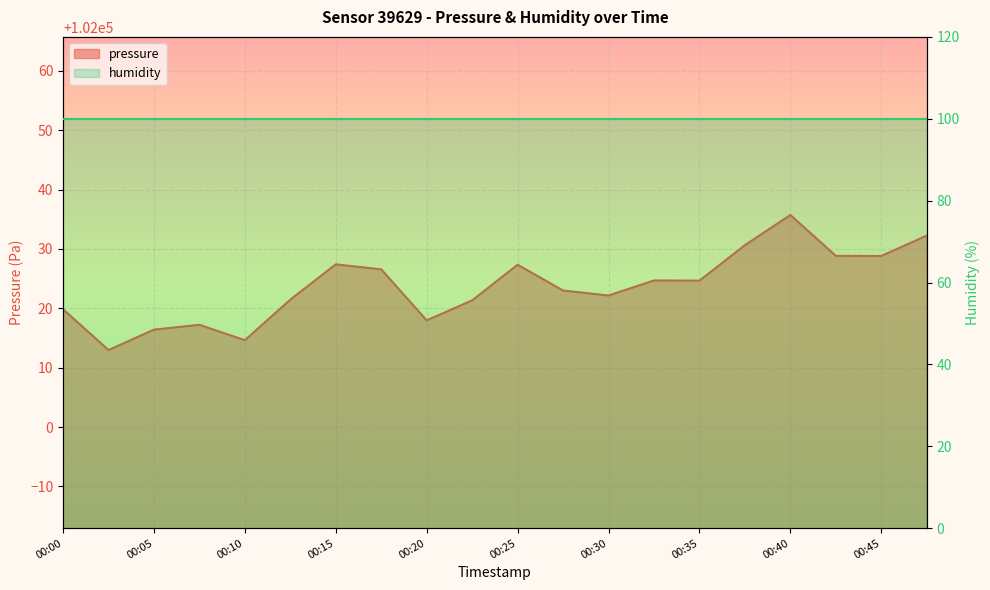

Which category has the lowest value across all series?

00:03